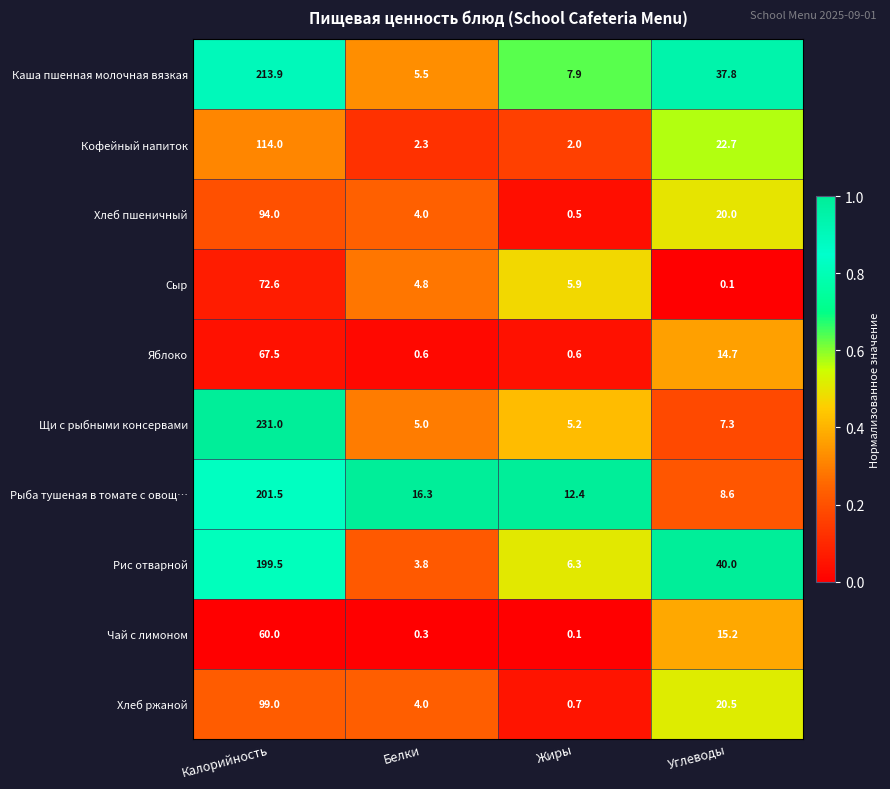

Rank the series at Калорийность from highest to lowest value.

Щи с рыбными консервами, Каша пшенная молочная вязкая, Рыба тушеная в томате с овощ…, Рис отварной, Кофейный напиток, Хлеб ржаной, Хлеб пшеничный, Сыр, Яблоко, Чай с лимоном